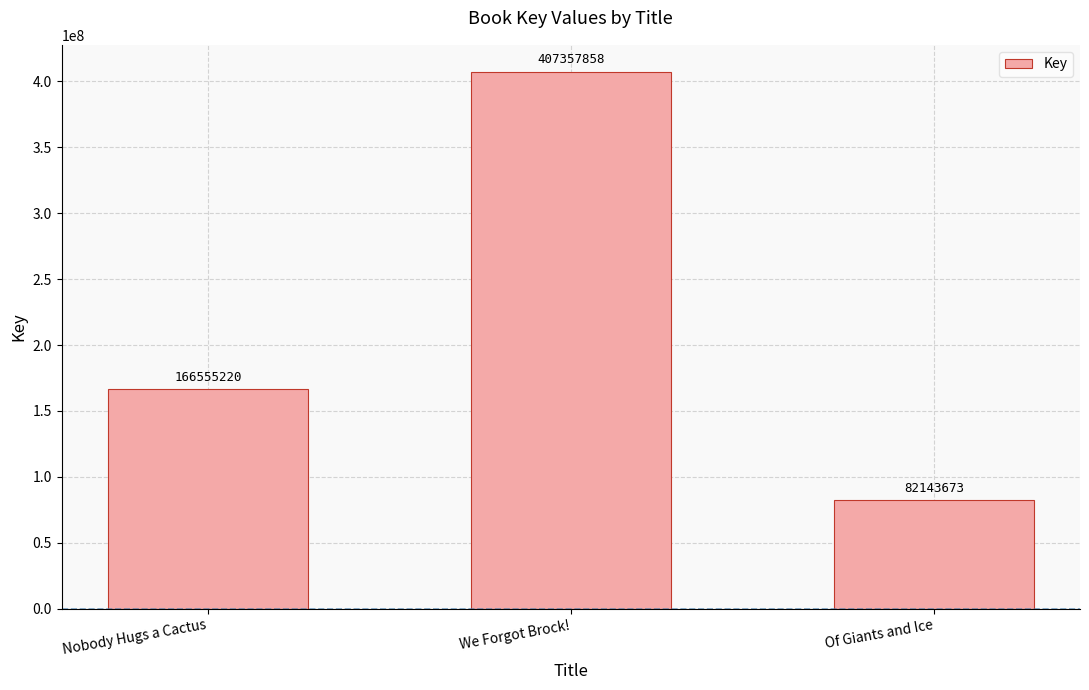

What is the difference between the values at We Forgot Brock! and Of Giants and Ice?

325214185